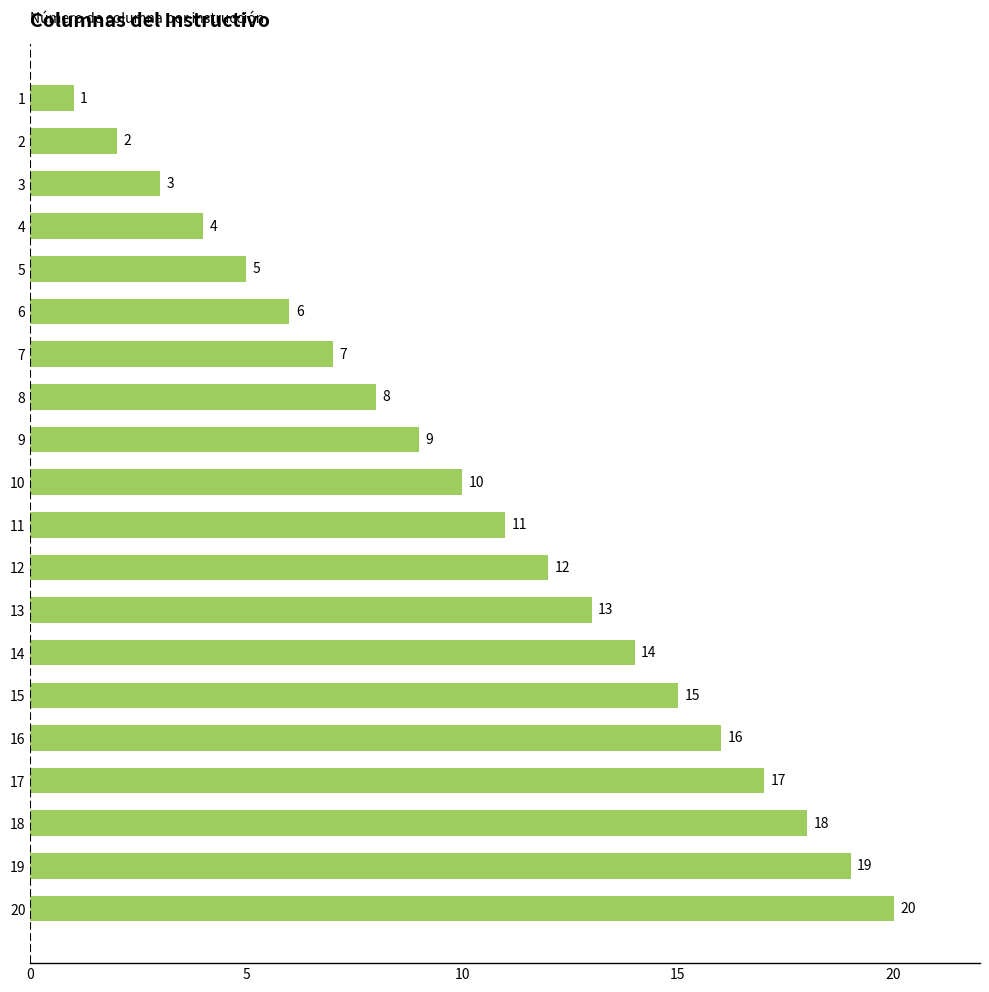

What is the sum of all values?

210